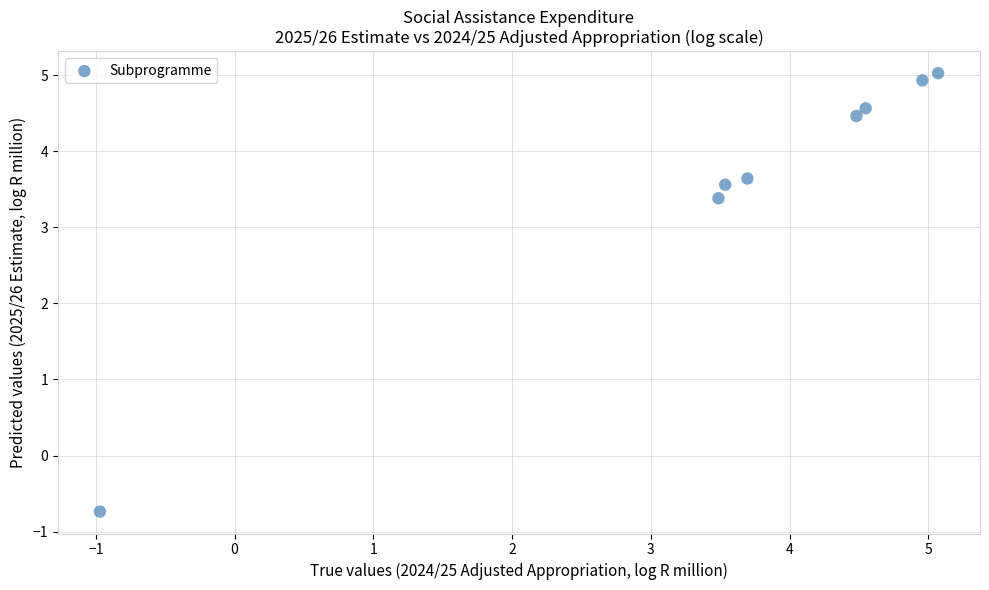

What Y value in the scatter plot is closest to 2?

3.4